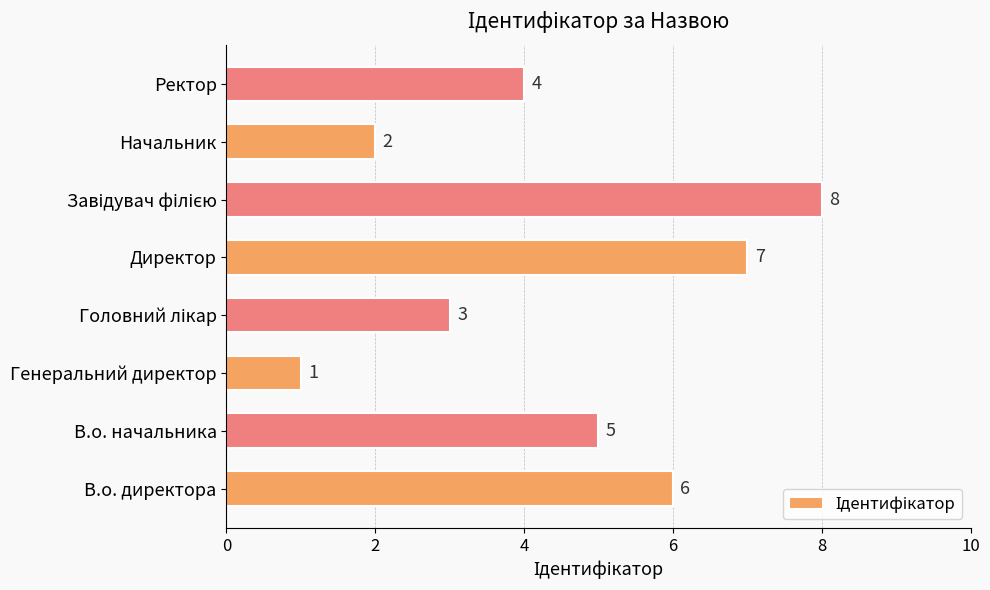

What is the difference between the maximum and second lowest values?

6